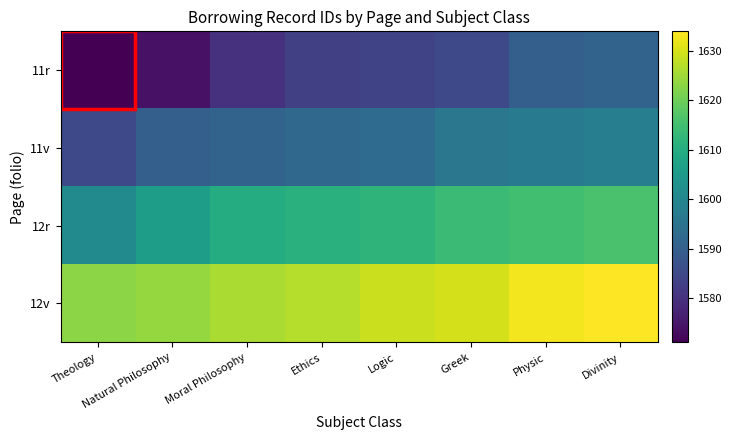

At how many categories does at least one series exceed 1595?

8